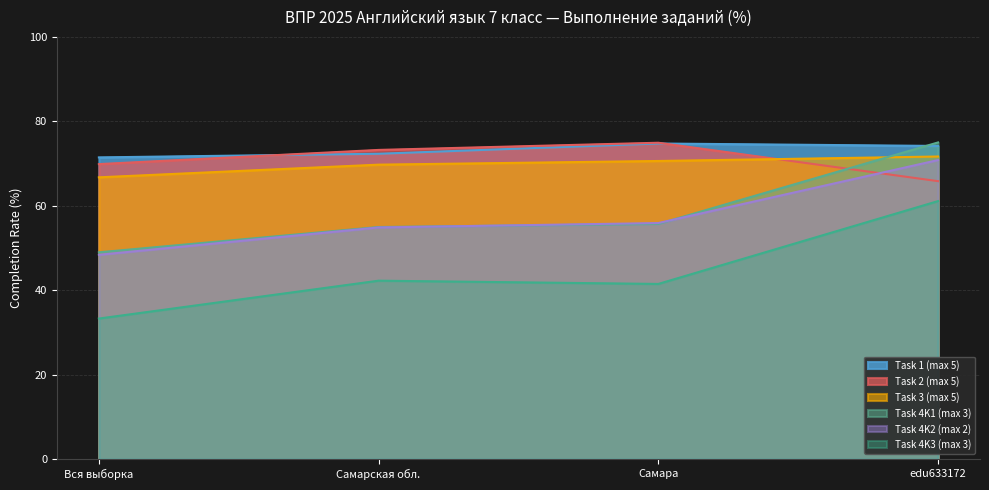

What is the greatest value displayed?

75.0